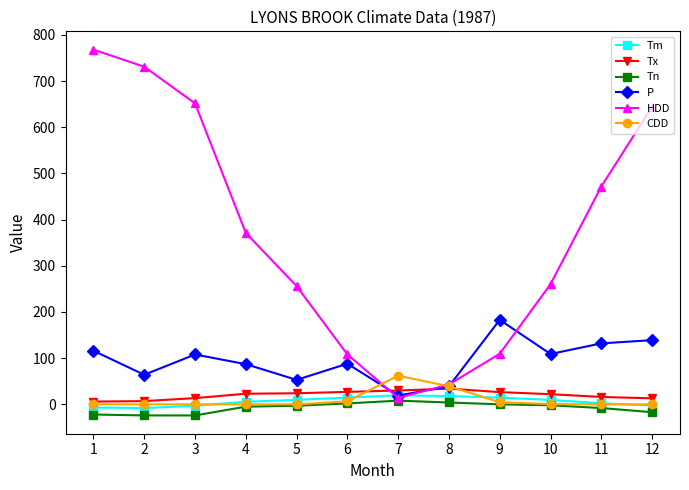

How many categories are shown in the chart?

12